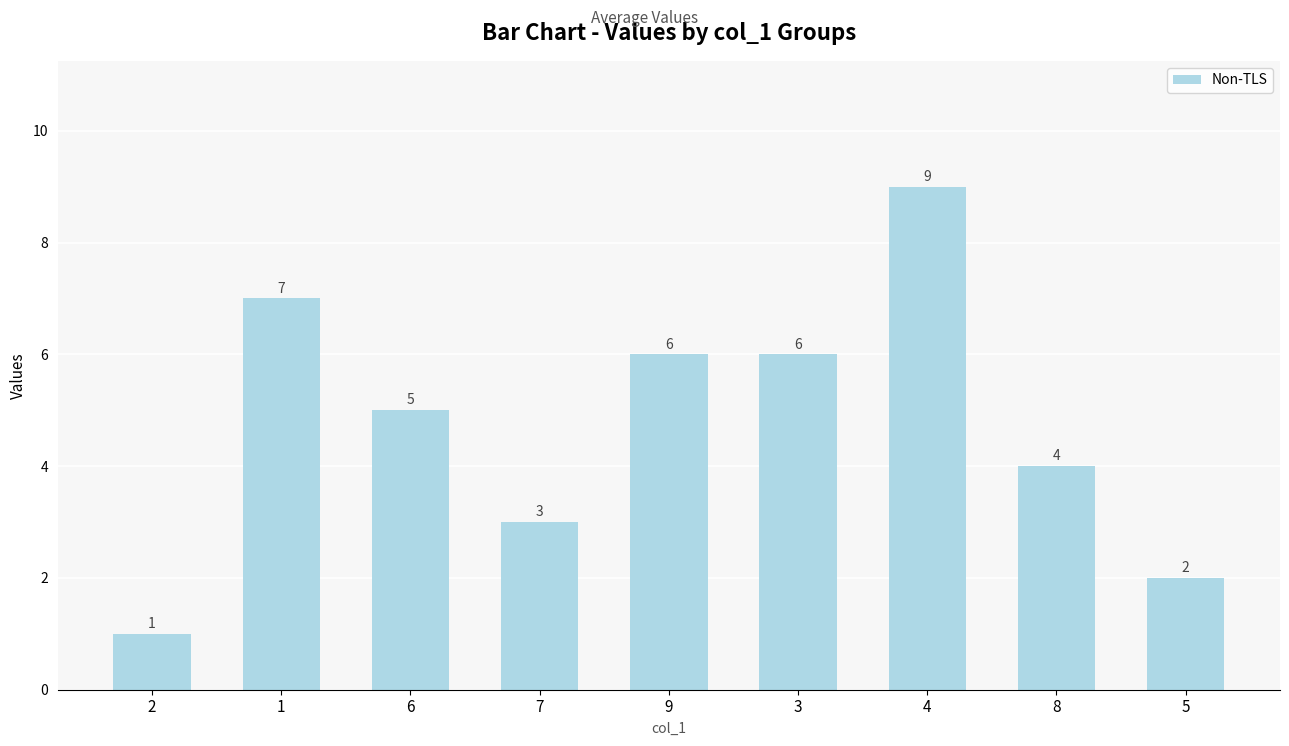

The chart shows a value of 2 at 7. True or false?

False